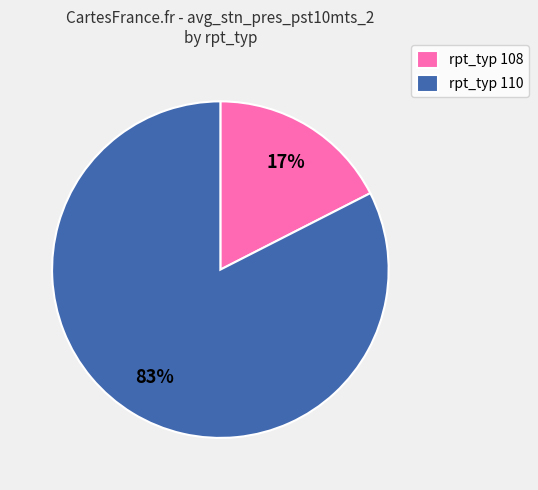

What is the smallest slice in the pie chart?

rpt_typ 108